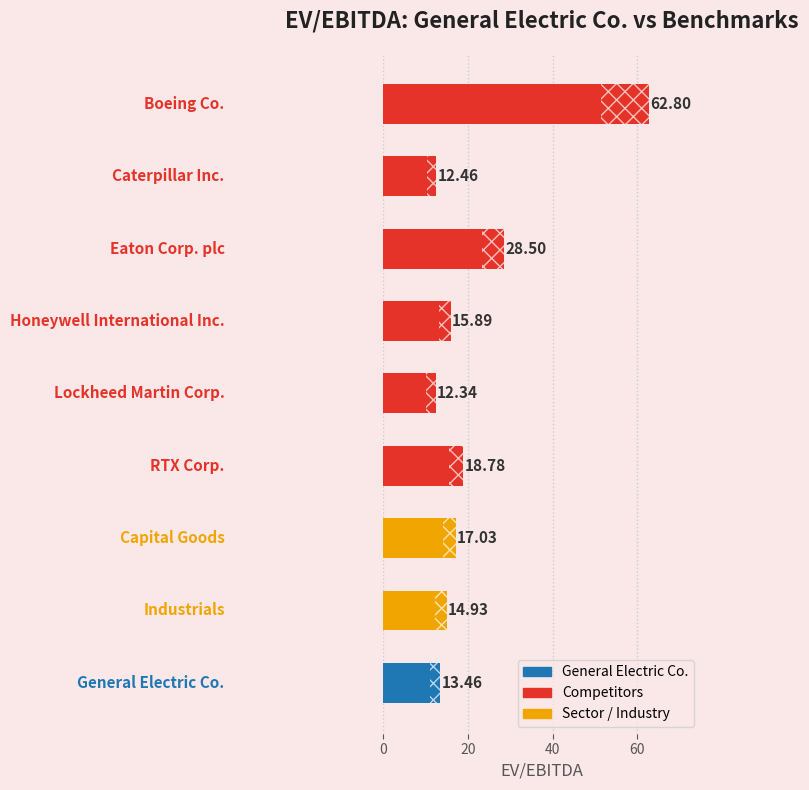

What is the sum of all values?

196.2